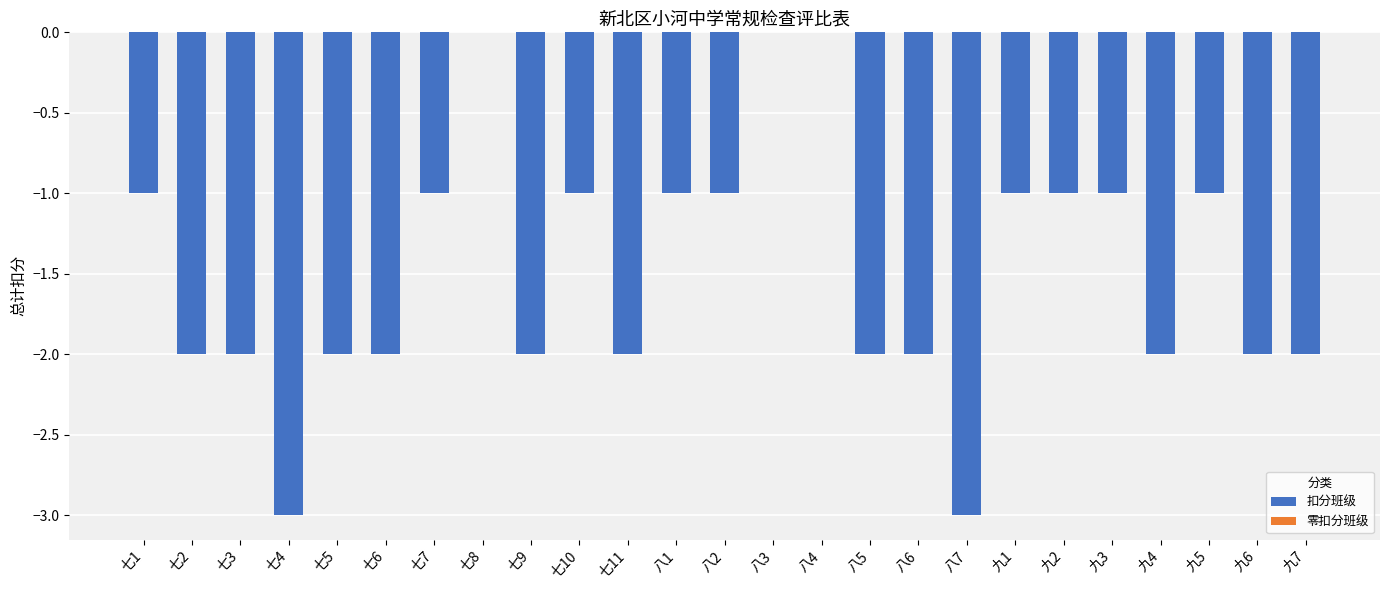

What is the approximate value at 九1?

-1